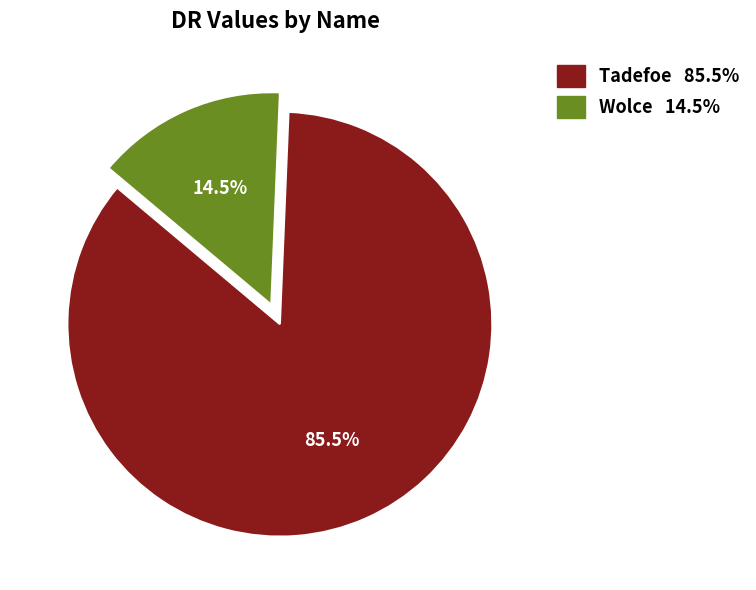

Between Tadefoe and Wolce, which is larger?

Tadefoe